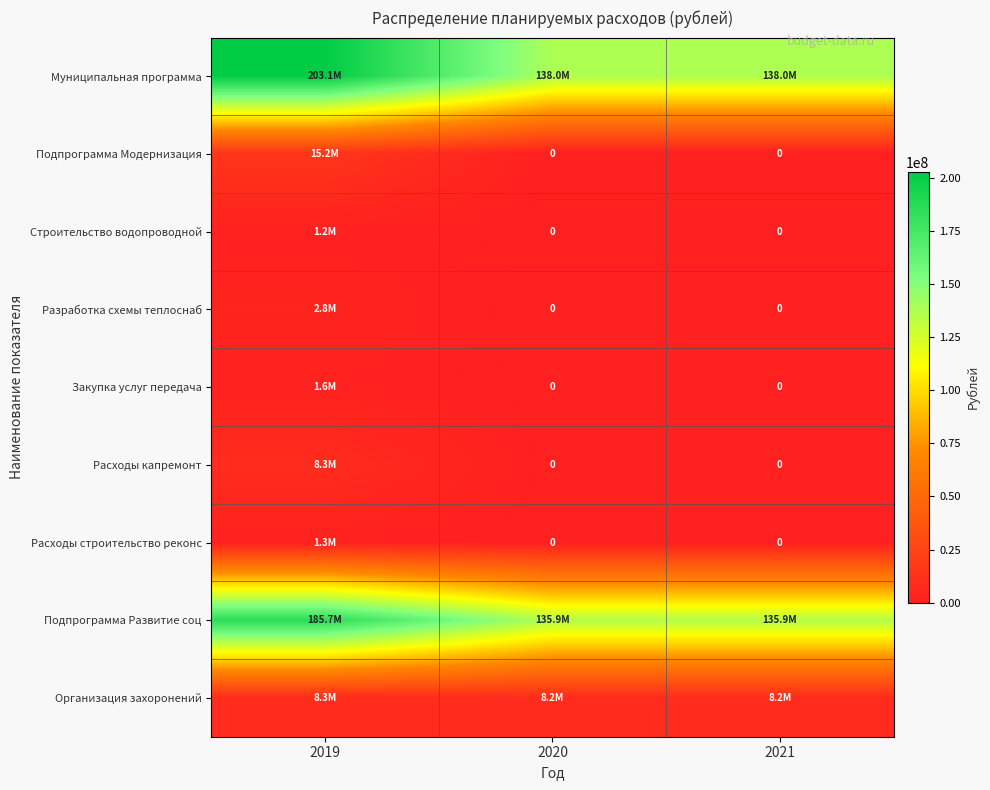

The Организация захоронений series shows 4452001.9 at 2020. True or false?

False